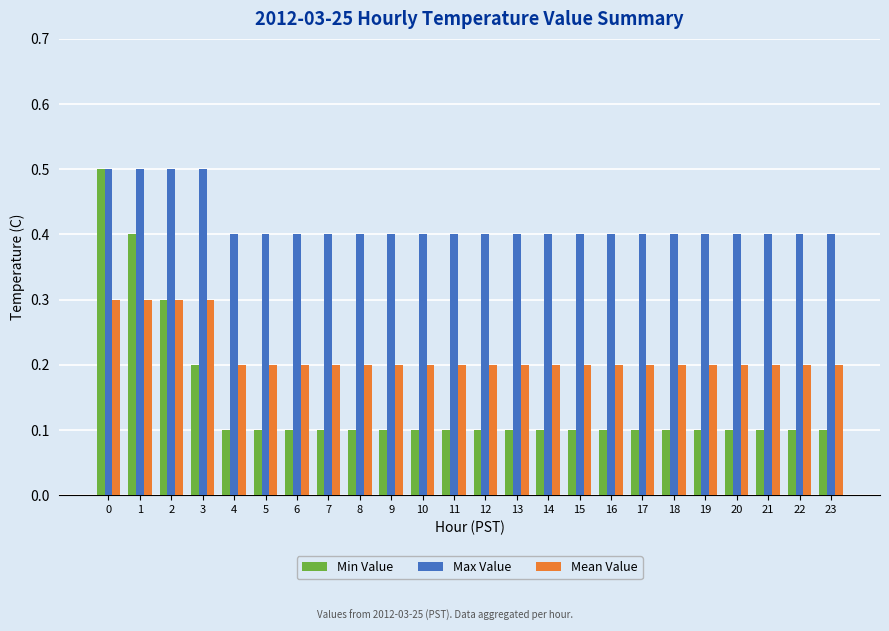

How many bars are there in each group?

3